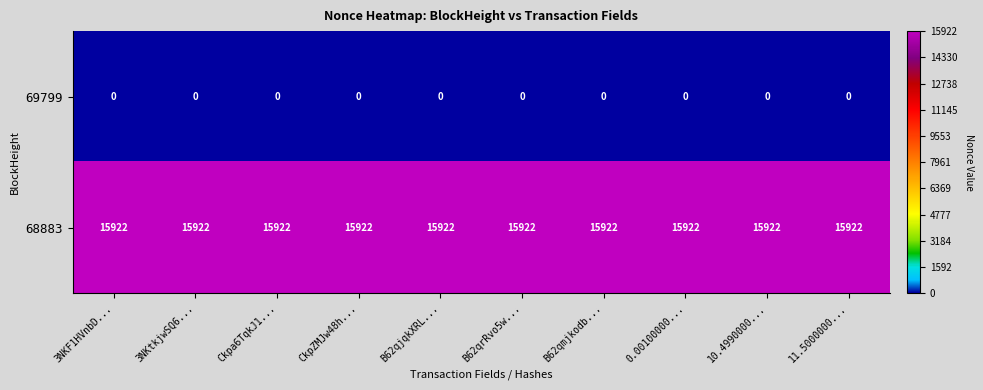

Rank the series by their maximum value, from highest to lowest.

68883, 69799